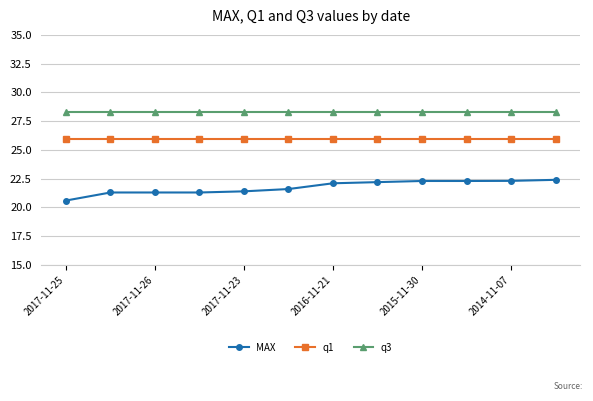

Rank the series by their average value, from lowest to highest.

MAX, q1, q3